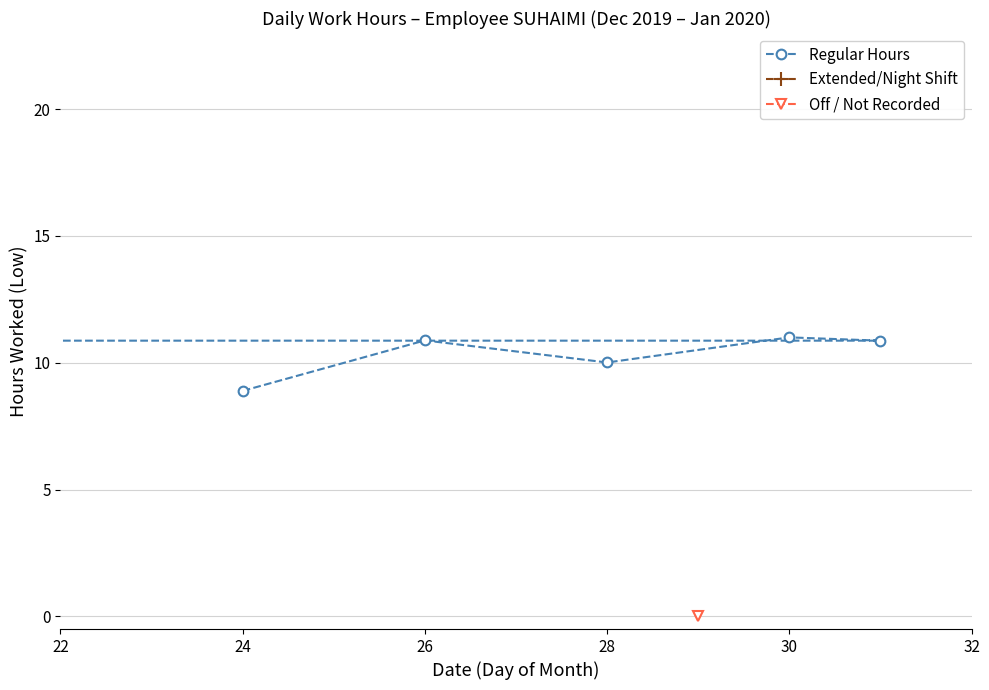

What position from the right is 28?

4